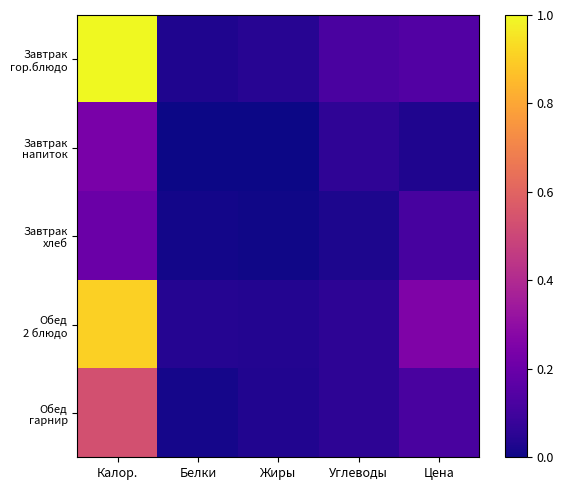

Which label corresponds to the smallest value in the chart?

Жиры